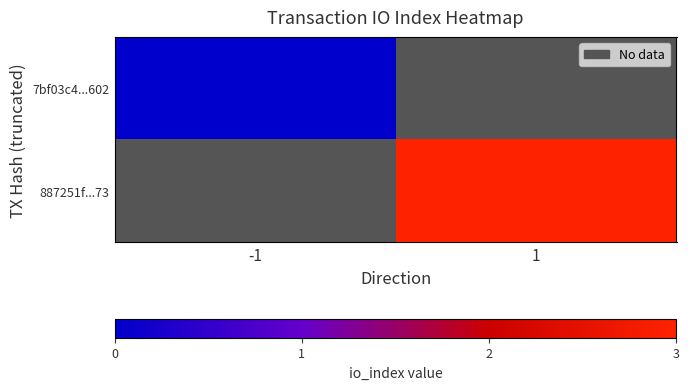

Rank the categories by 7bf03c4...602 value from lowest to highest.

-1, 1